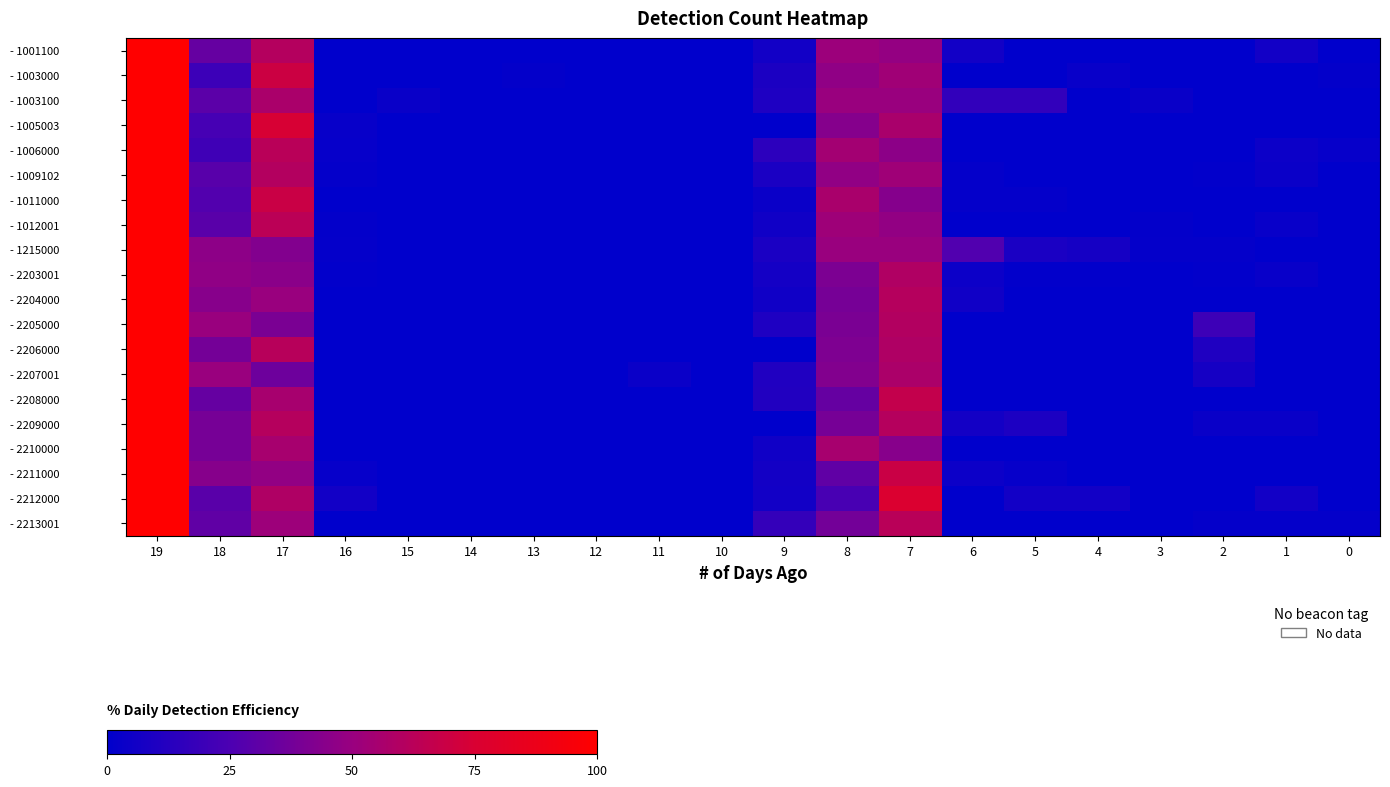

Which series has the largest total across all categories?

- 1215000